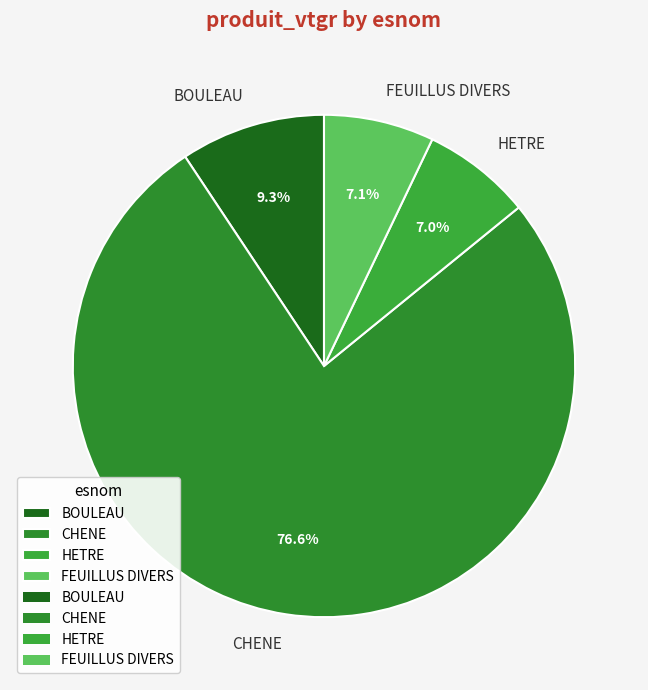

What is the ratio of the value at HETRE to the value at BOULEAU?

0.8